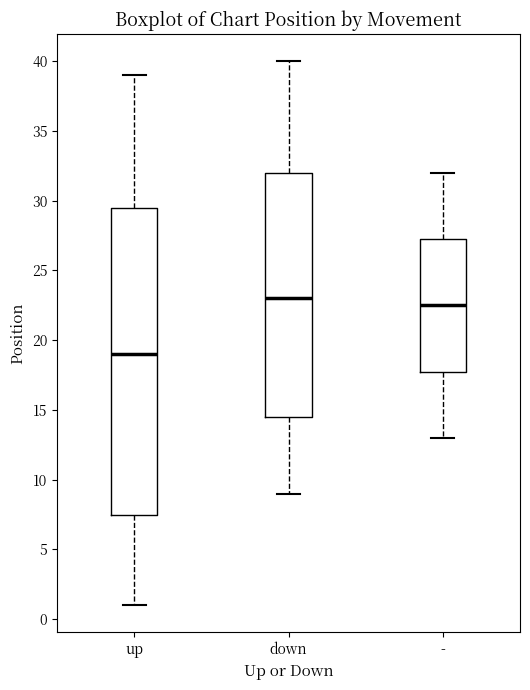

Where does the lower whisker of the box for down end on the y-axis? The values are not printed on the chart, so give them approximately, as read against the axis.

9.0